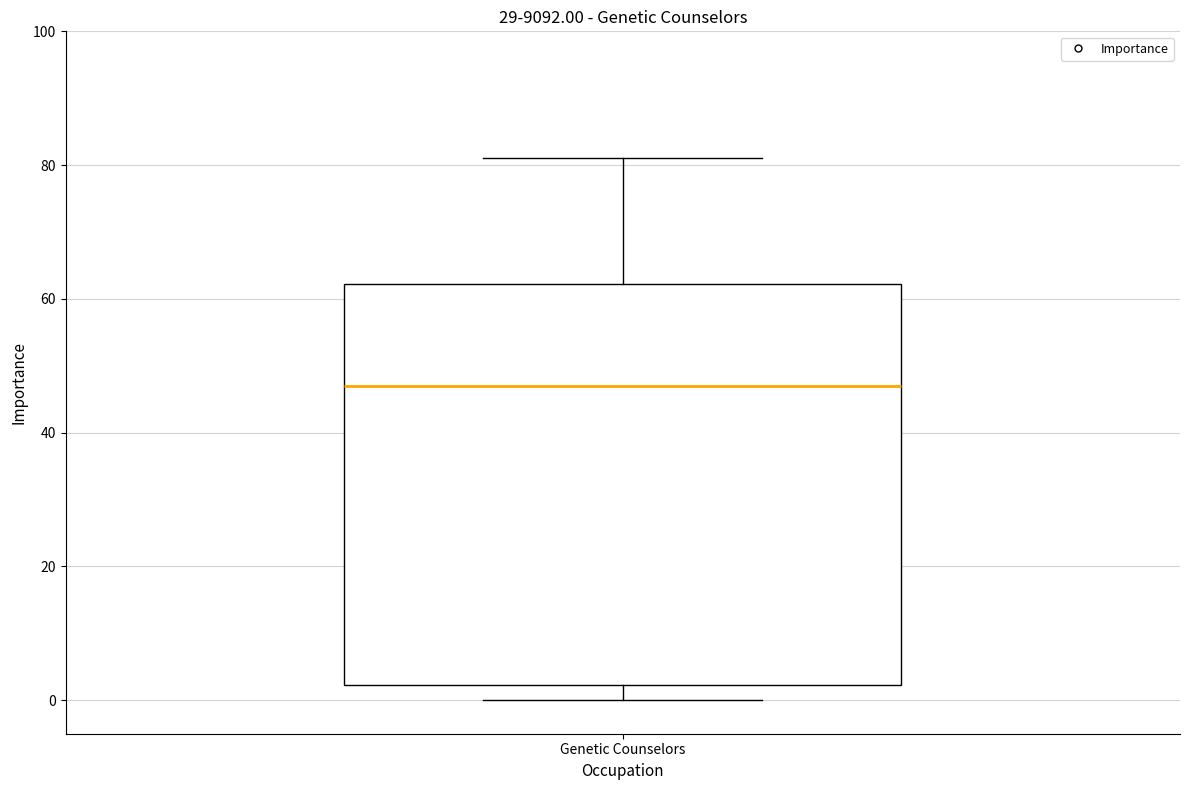

Read this box plot against the y-axis: the position of the median line, the range covered by the box, and the ends of both whiskers. The values are not printed on the chart, so give them approximately, as read against the axis.

median 48, box 2 to 62, whiskers 0 to 82